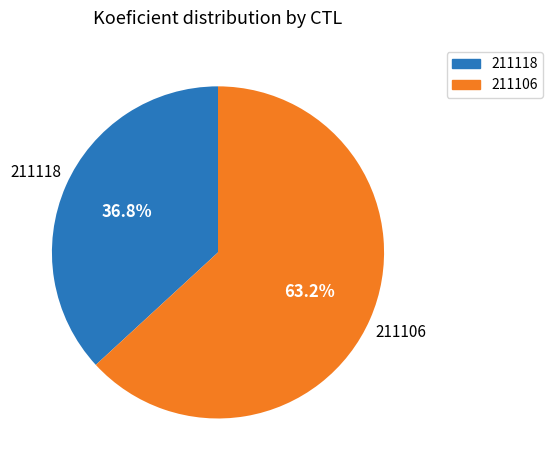

To the nearest percent, what percentage of the pie is 211106?

63%